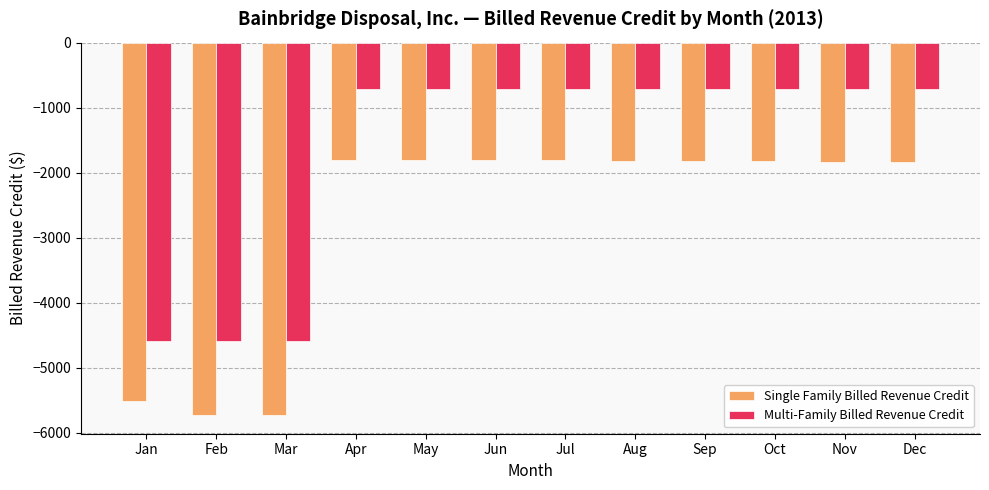

What is the difference between the highest and lowest values at Nov?

1115.9